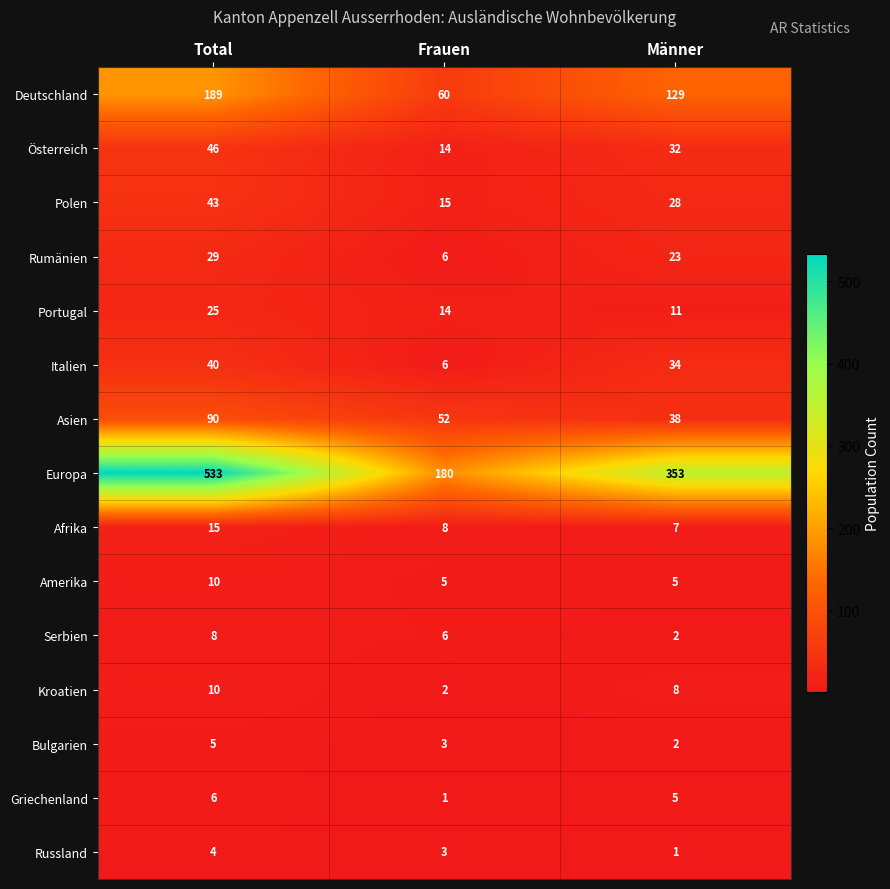

How many categories are shown in the chart?

3